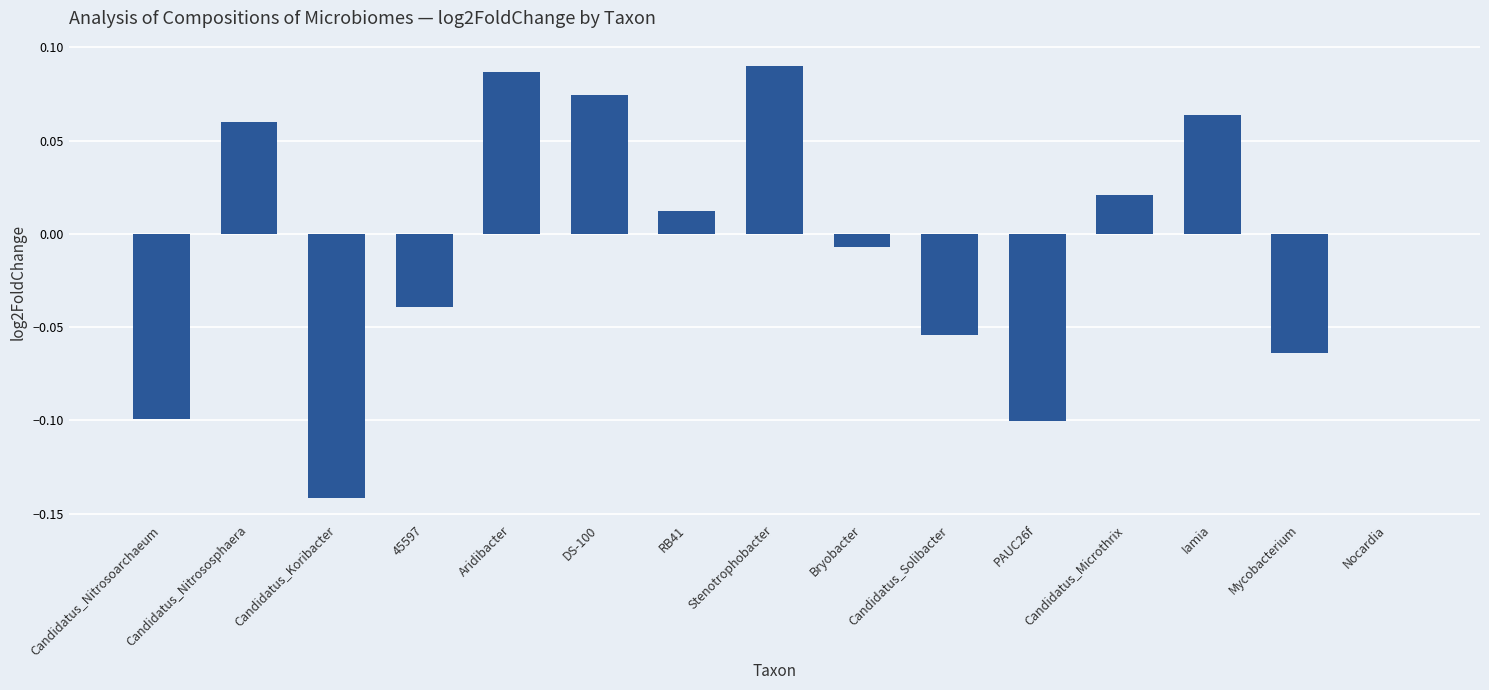

True or false: the data shows 0.0 at Candidatus_Microthrix.

True